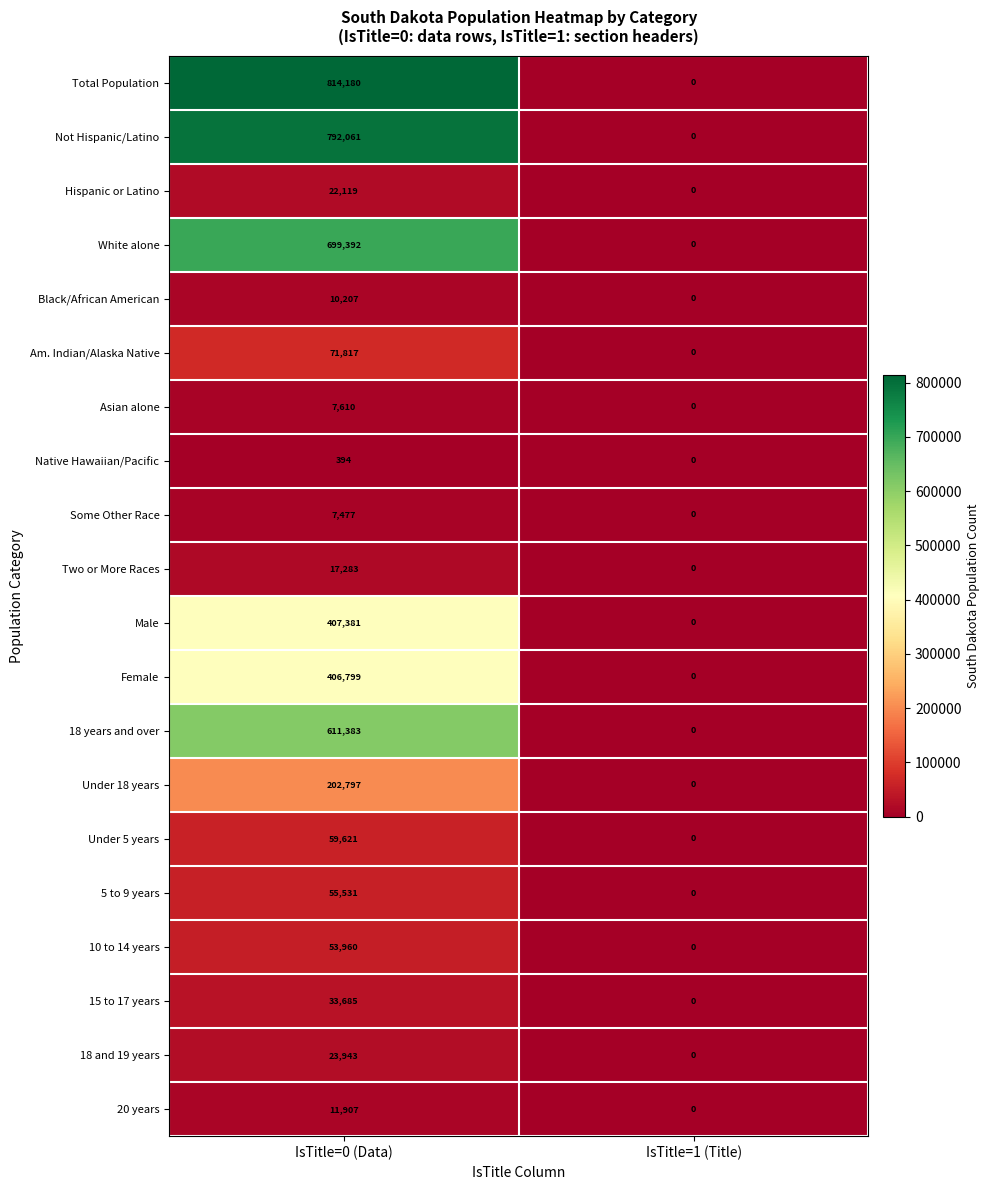

Is it true that Not Hispanic/Latino equals 792061 at IsTitle=0 (Data)?

True